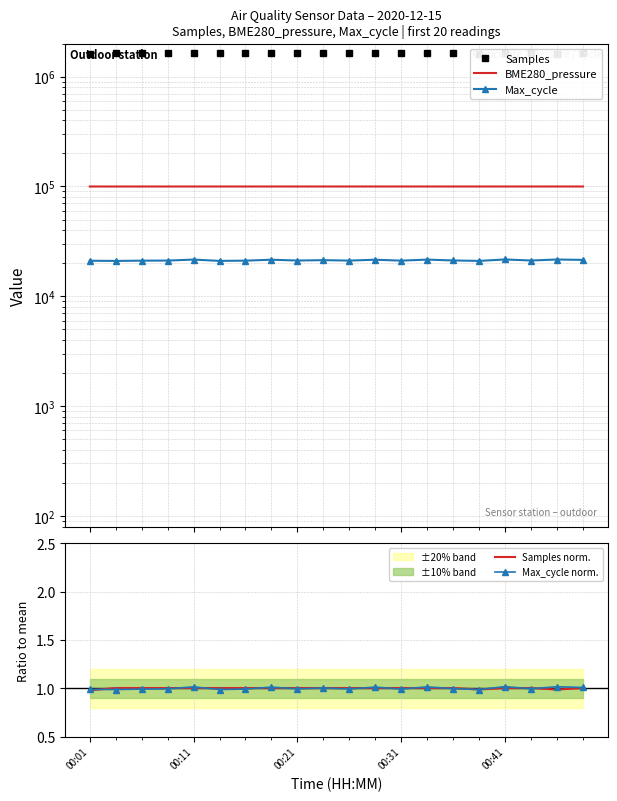

At which category is the sum across all series the highest?

19